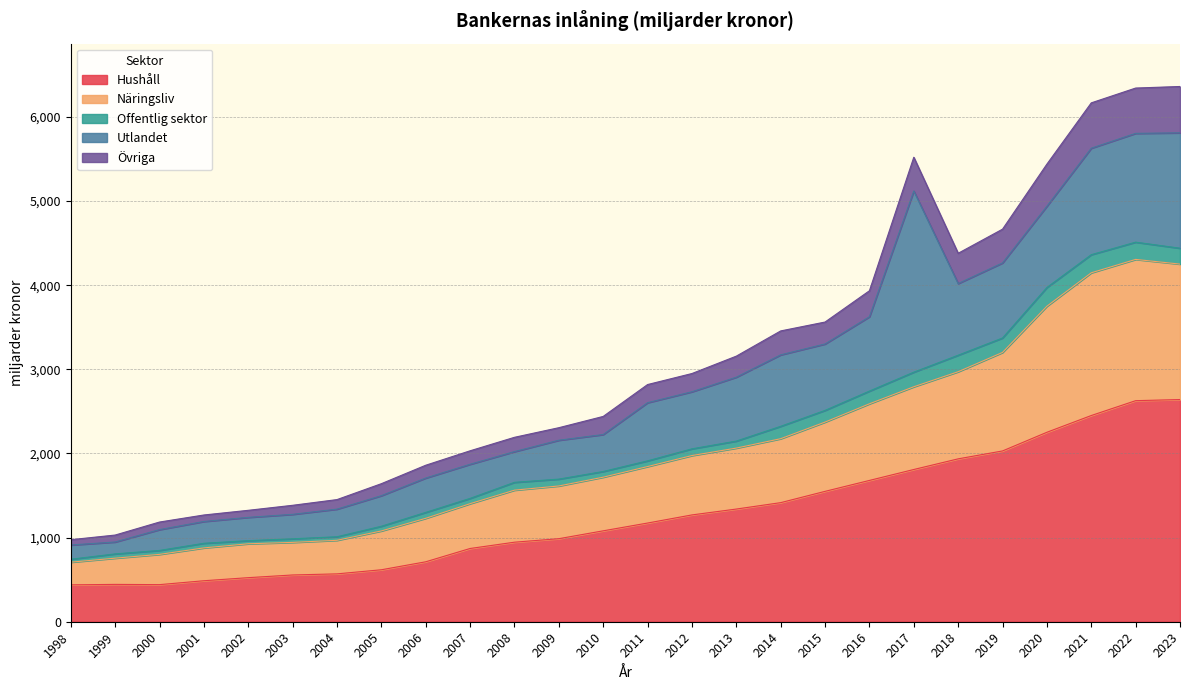

At which label does Övriga reach its minimum?

1998